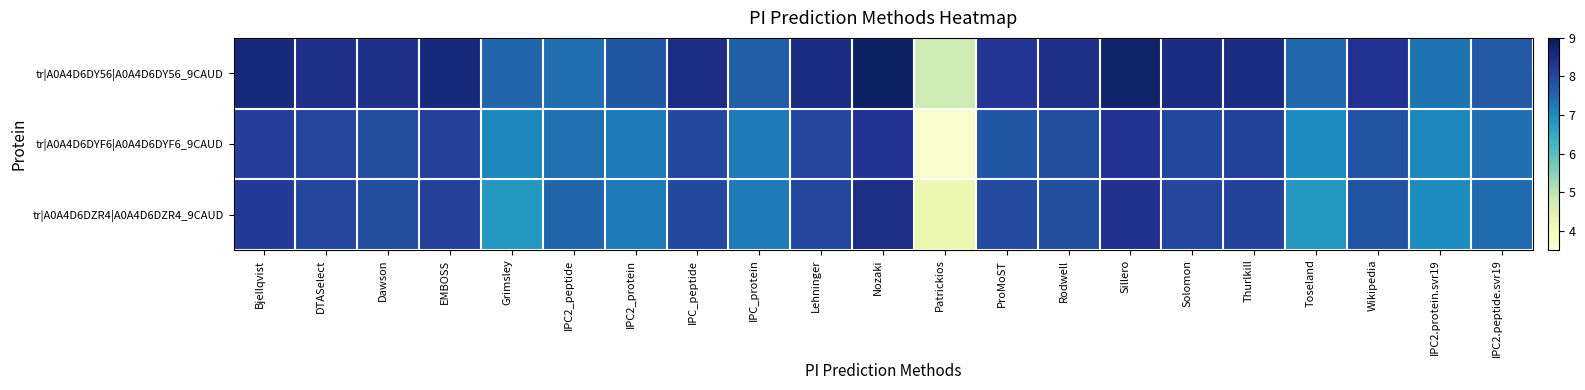

Reading right to left, what are all the values shown in this chart?

tr|A0A4D6DY56|A0A4D6DY56_9CAUD: IPC2.peptide.svr19=7.7	IPC2.protein.svr19=7.3	Wikipedia=8.3	Toseland=7.5	Thurlkill=8.5	Solomon=8.5	Sillero=8.8	Rodwell=8.4	ProMoST=8.3	Patrickios=4.7	Nozaki=8.8	Lehninger=8.5	IPC_protein=7.6	IPC_peptide=8.5	IPC2_protein=7.7	IPC2_peptide=7.4	Grimsley=7.5	EMBOSS=8.6	Dawson=8.4	DTASelect=8.4	Bjellqvist=8.6
tr|A0A4D6DYF6|A0A4D6DYF6_9CAUD: IPC2.peptide.svr19=7.4	IPC2.protein.svr19=7.1	Wikipedia=7.8	Toseland=7.0	Thurlkill=8.0	Solomon=8.0	Sillero=8.3	Rodwell=7.9	ProMoST=7.7	Patrickios=3.7	Nozaki=8.3	Lehninger=8.0	IPC_protein=7.2	IPC_peptide=8.0	IPC2_protein=7.2	IPC2_peptide=7.4	Grimsley=7.1	EMBOSS=8.1	Dawson=7.9	DTASelect=8.0	Bjellqvist=8.1
tr|A0A4D6DZR4|A0A4D6DZR4_9CAUD: IPC2.peptide.svr19=7.5	IPC2.protein.svr19=7.0	Wikipedia=7.8	Toseland=6.8	Thurlkill=8.0	Solomon=8.0	Sillero=8.4	Rodwell=7.9	ProMoST=7.9	Patrickios=4.2	Nozaki=8.5	Lehninger=8.0	IPC_protein=7.2	IPC_peptide=8.0	IPC2_protein=7.2	IPC2_peptide=7.5	Grimsley=6.8	EMBOSS=8.1	Dawson=7.9	DTASelect=8.0	Bjellqvist=8.2